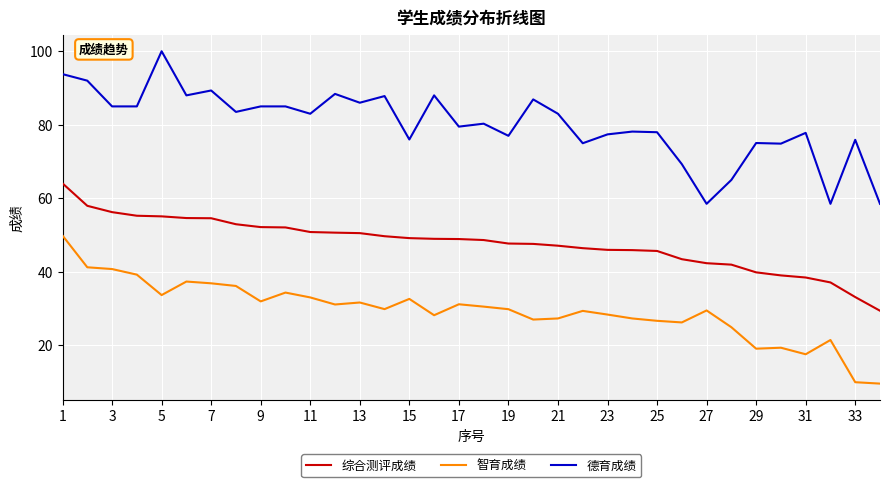

How many lines are shown in the chart?

3